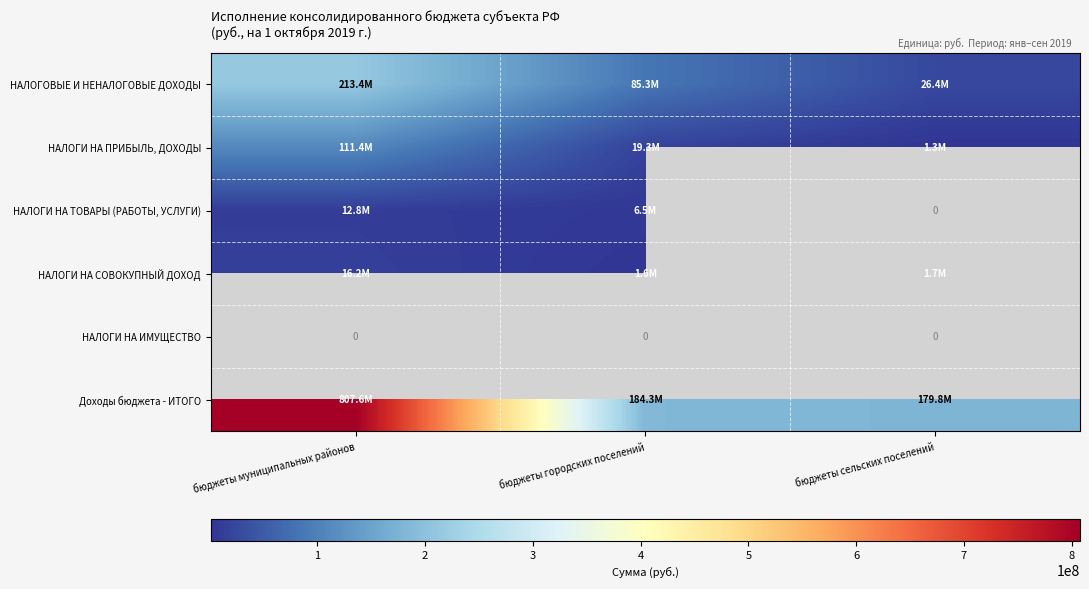

Which category has the highest value across all series?

бюджеты муниципальных районов